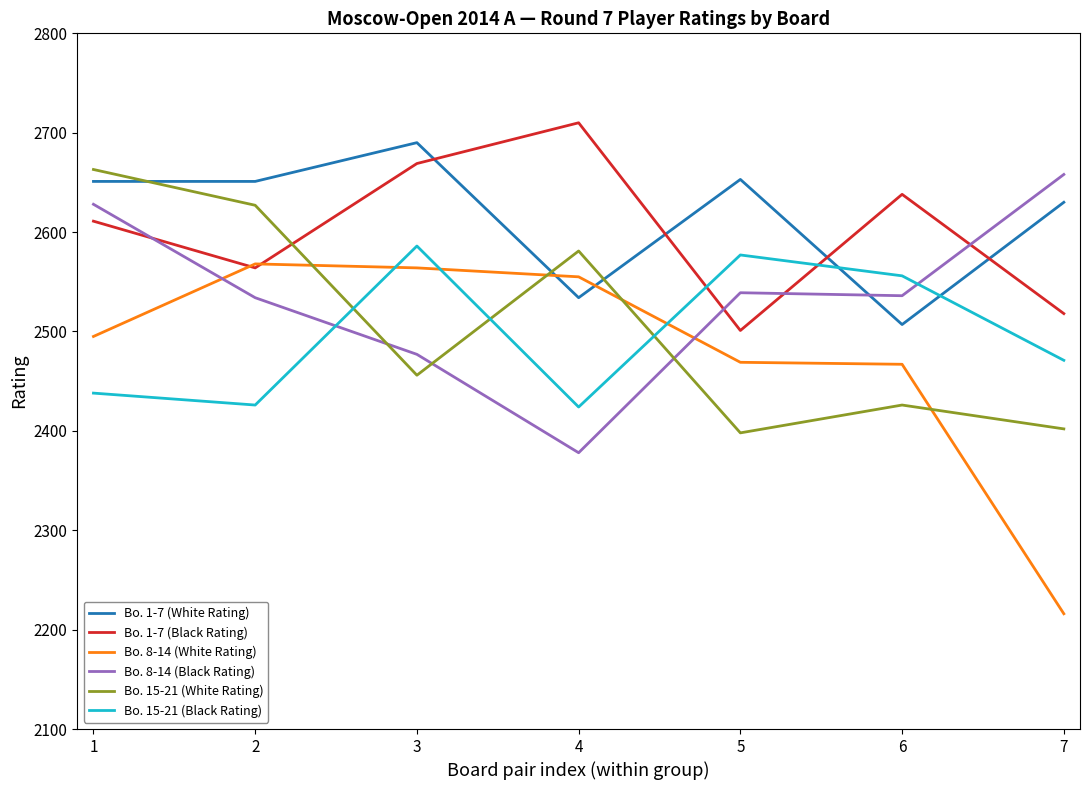

Which series has the widest spread of values?

Bo. 8-14 (White Rating)